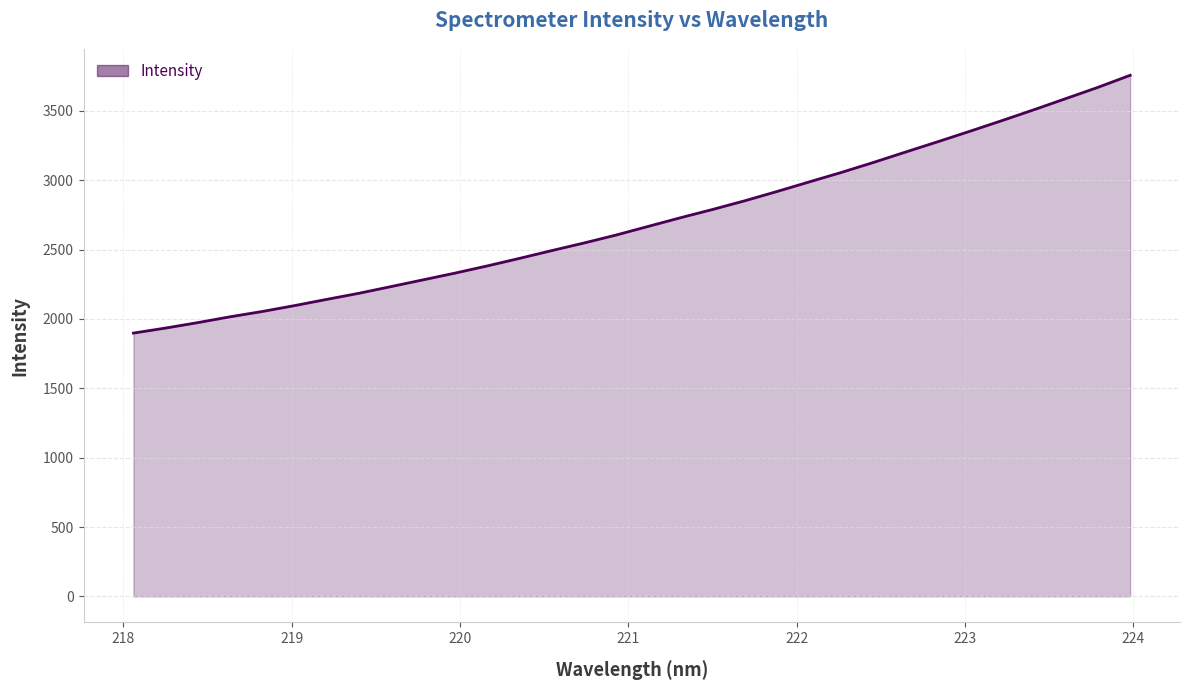

What is the difference between the maximum and minimum values?

1858.1